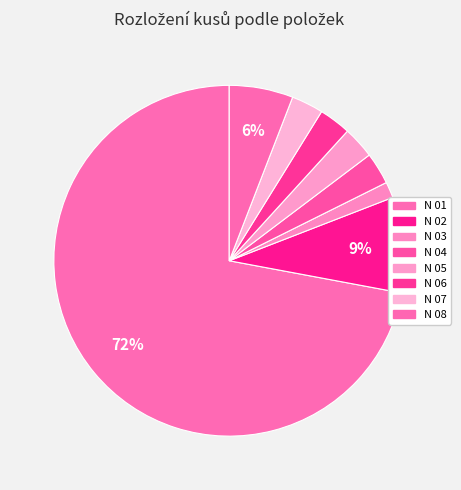

Does N 01 account for over 50% of the chart?

Yes